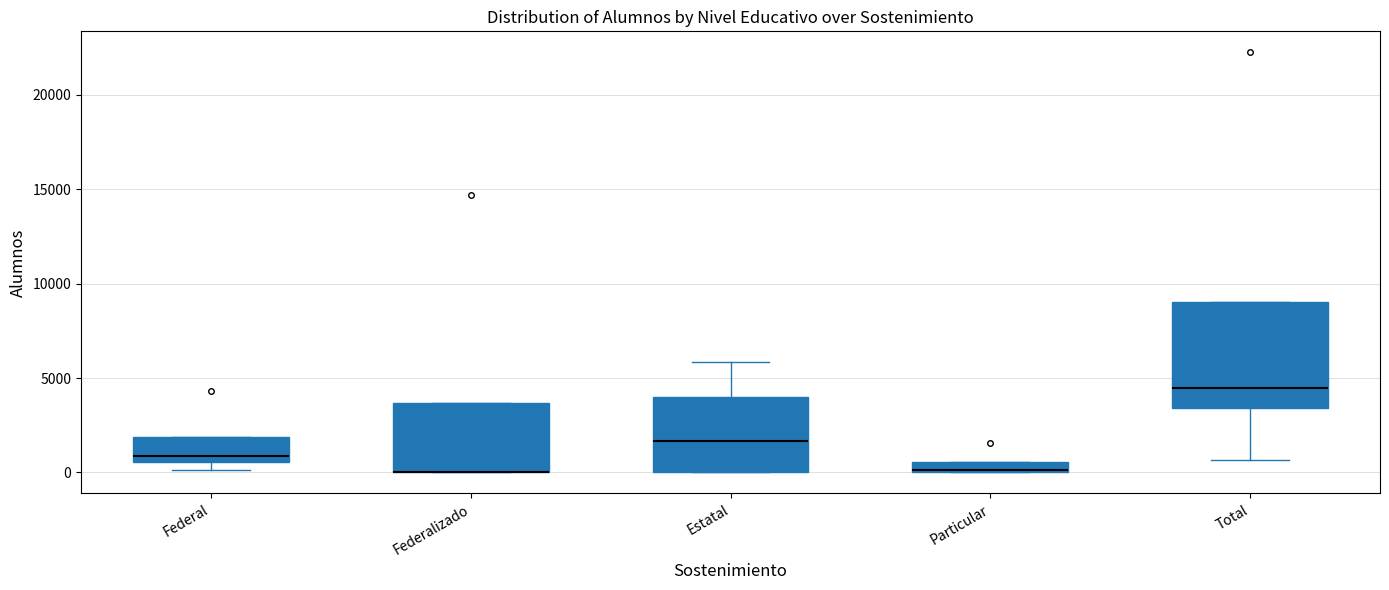

Comparing the boxes themselves (not the whiskers), which one is the tallest?

Total